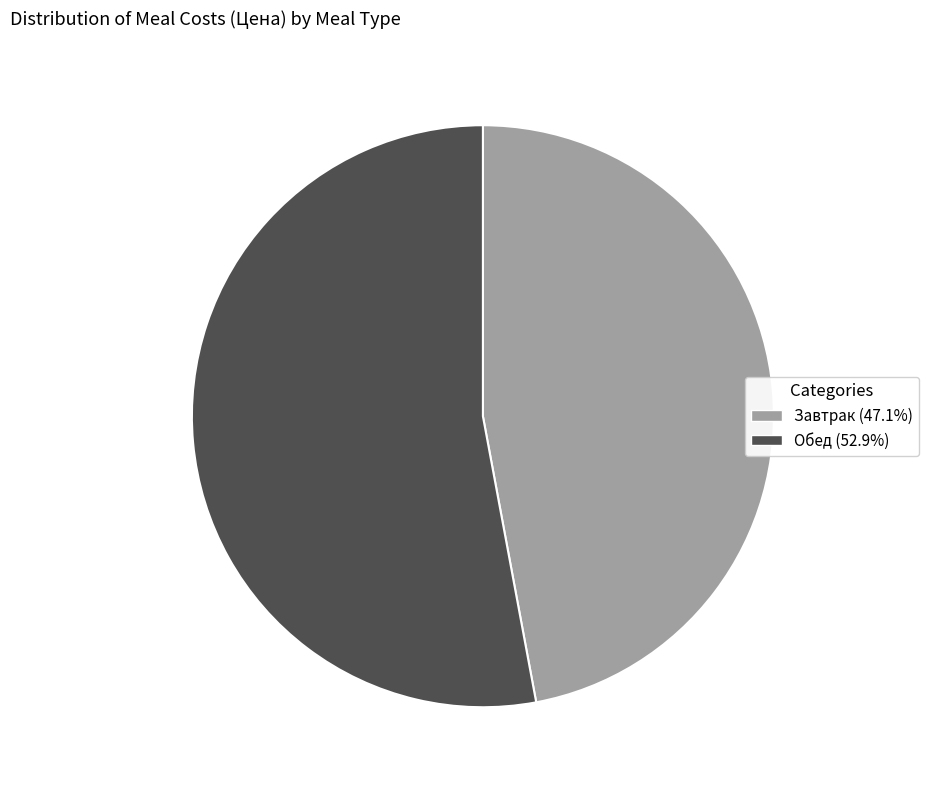

Rank the categories by value from highest to lowest.

Обед, Завтрак